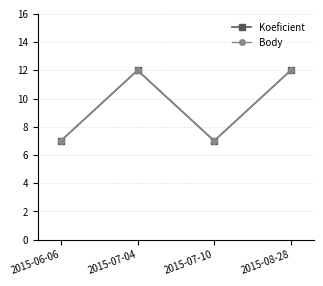

Does the chart have visible grid lines?

Yes